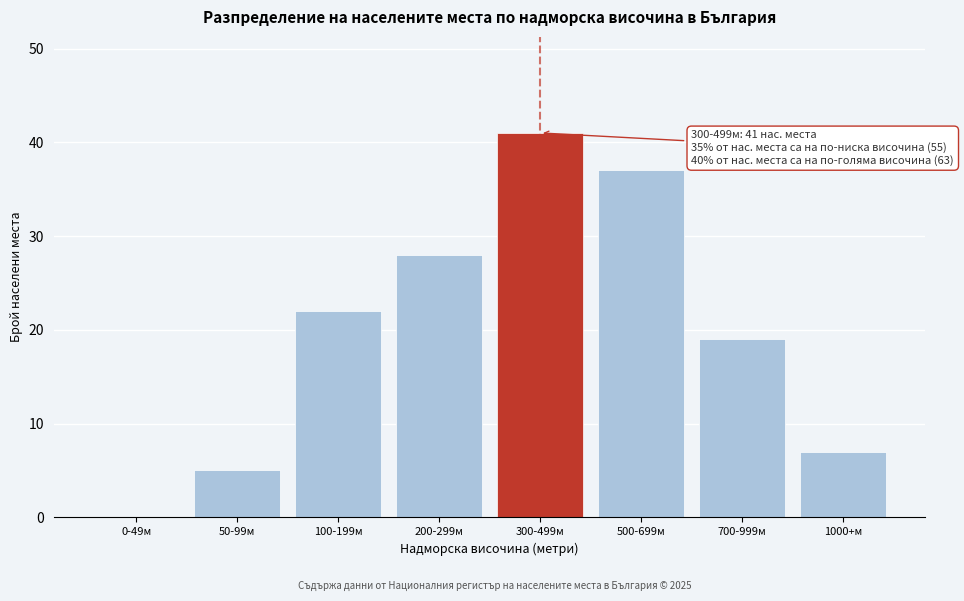

Reading left to right, what are all the values shown in this chart?

0-49м=0	50-99м=5	100-199м=22	200-299м=28	300-499м=41	500-699м=37	700-999м=19	1000+м=7